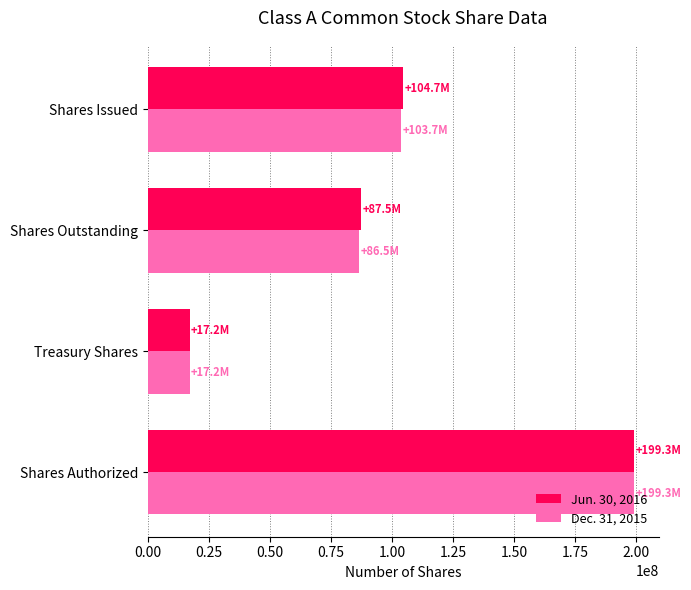

Is the value of Jun. 30, 2016 at Treasury Shares greater than the value of Dec. 31, 2015 at Shares Outstanding?

No